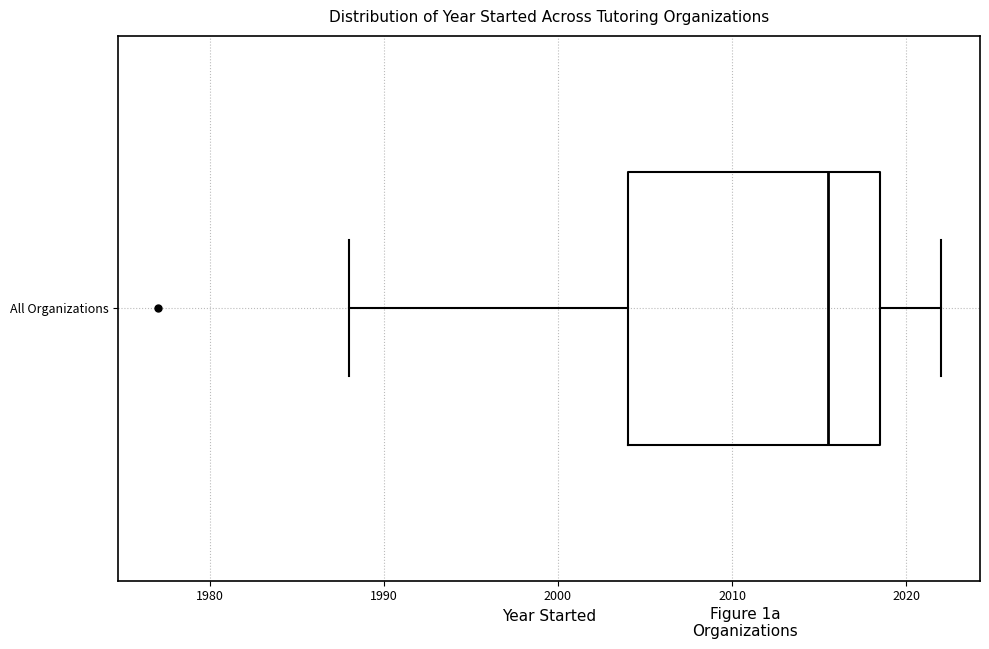

Read this box plot against the x-axis: the position of the median line, the range covered by the box, and the ends of both whiskers. The values are not printed on the chart, so give them approximately, as read against the axis.

median 2016, box 2004 to 2019, whiskers 1988 to 2022